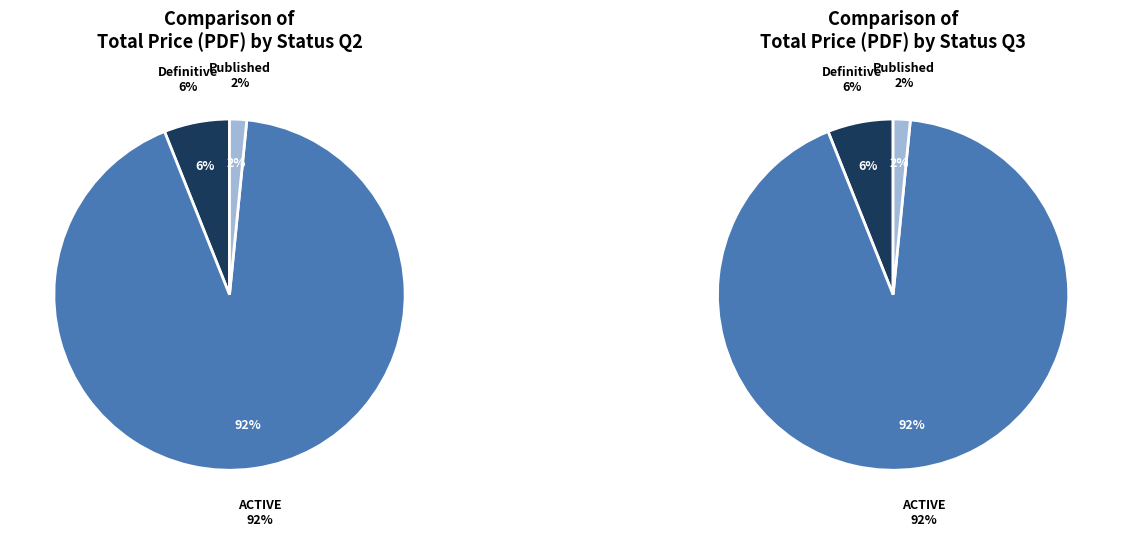

Does 36 account for over 50% of the chart?

No